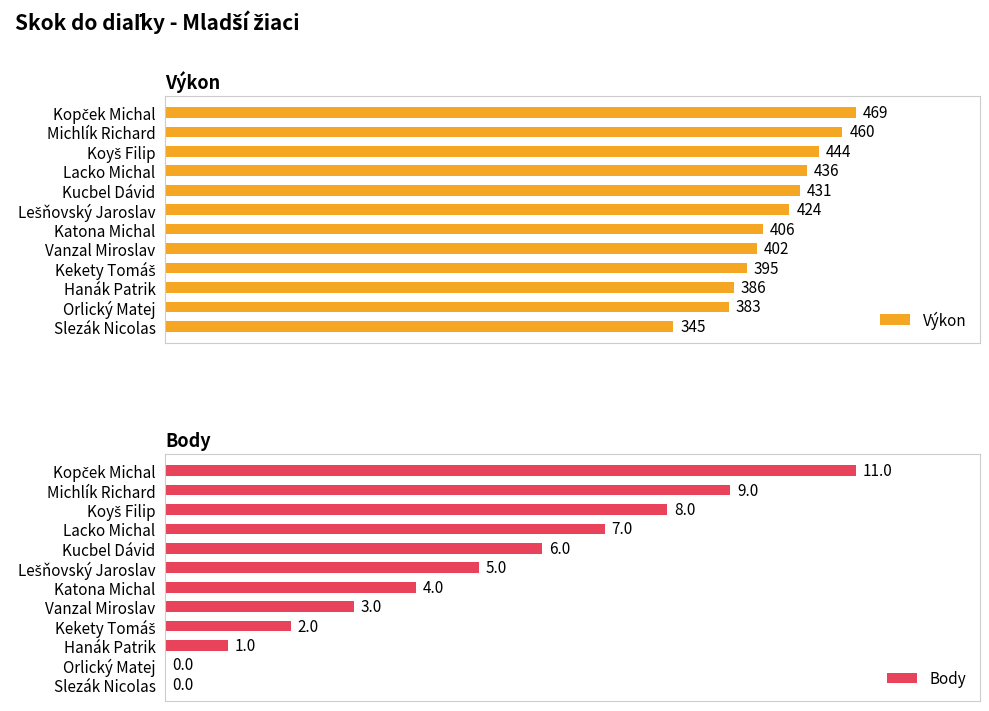

Where is Výkon nearest to the value 407?

Katona Michal